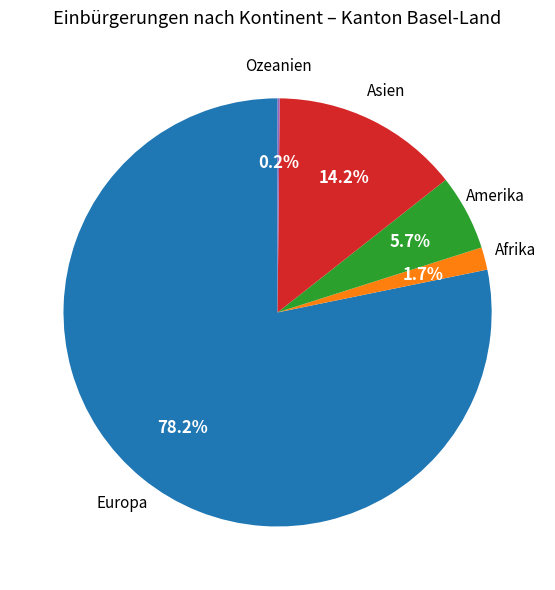

Does Afrika represent more than half of the total?

No